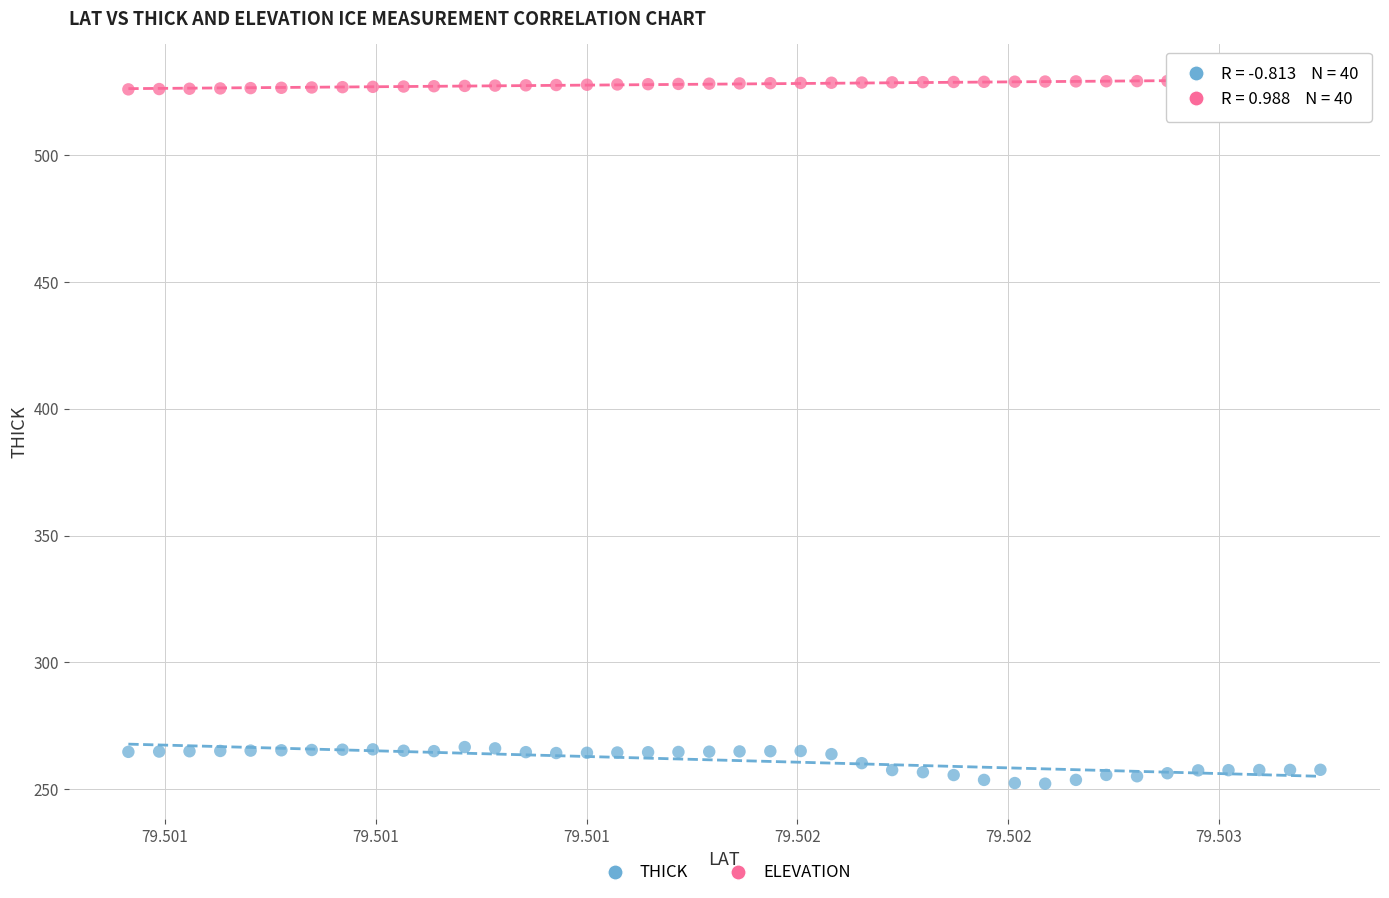

Which series reaches the maximum Y coordinate?

ELEVATION